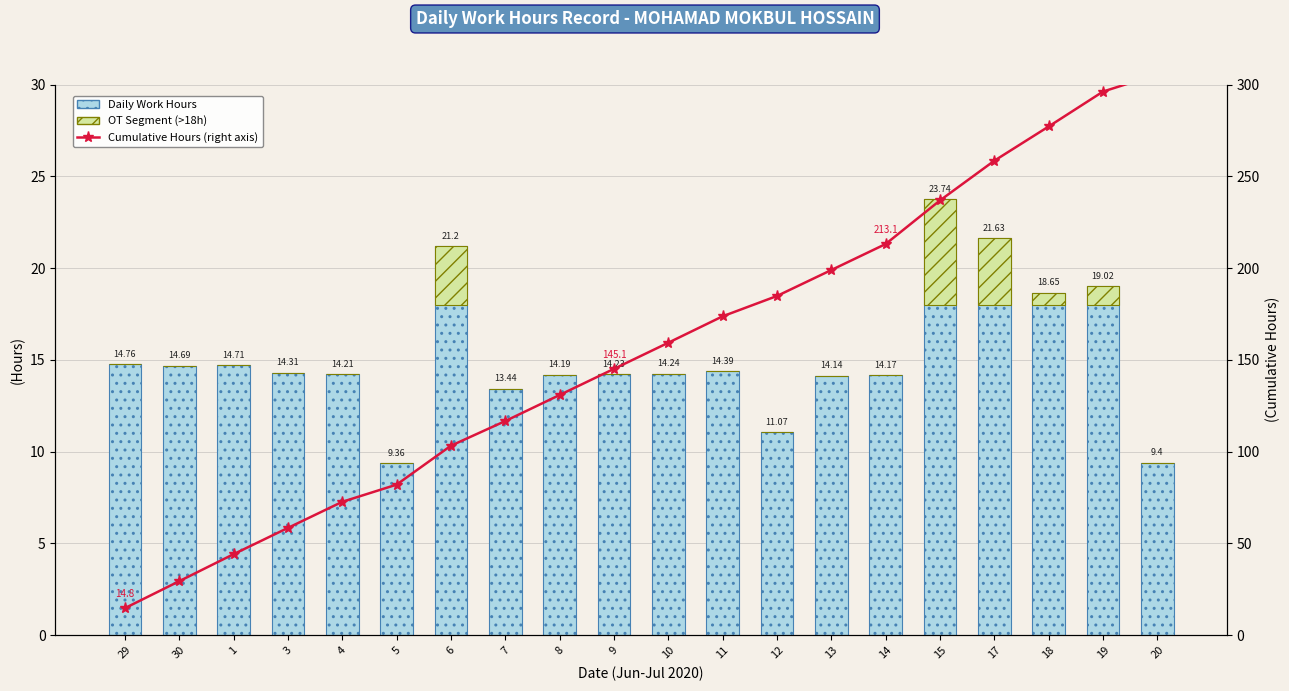

At which label is Cumulative Hours (right axis) closest to 160?

10